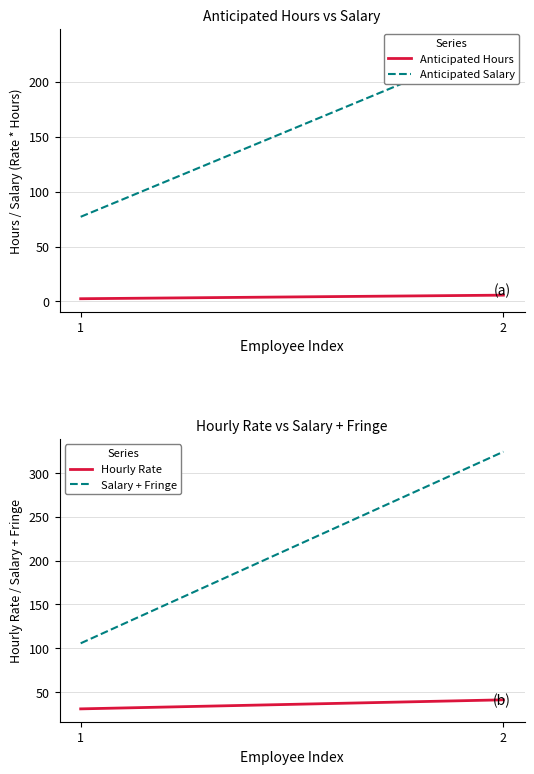

Which series has the largest total across all categories?

Salary + Fringe